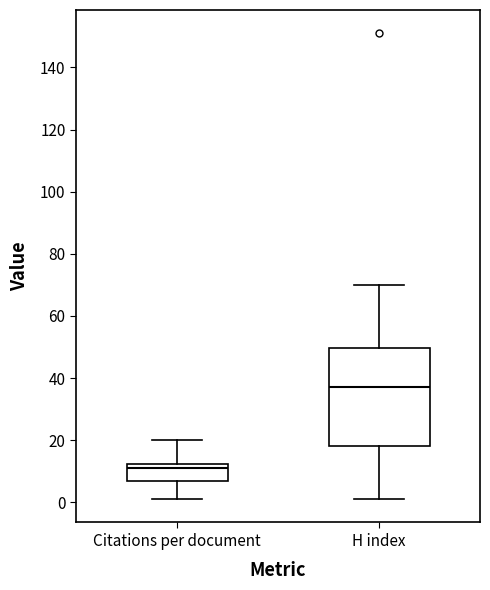

Reading left to right, read every box against the y-axis: the position of its median line, the range the box covers, and the ends of its whiskers. The values are not printed on the chart, so give them approximately, as read against the axis.

Citations per document: median 12 (just below the box's upper edge), box 6 to 12, whiskers 2 to 20
H index: median 38, box 18 to 50, whiskers 2 to 70